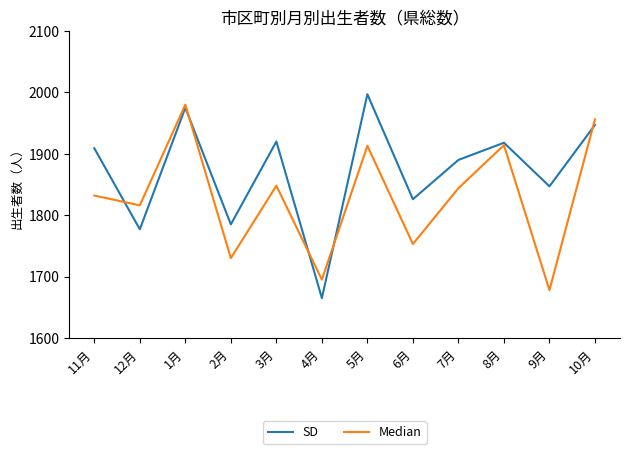

Which category has the highest value across all series?

5月